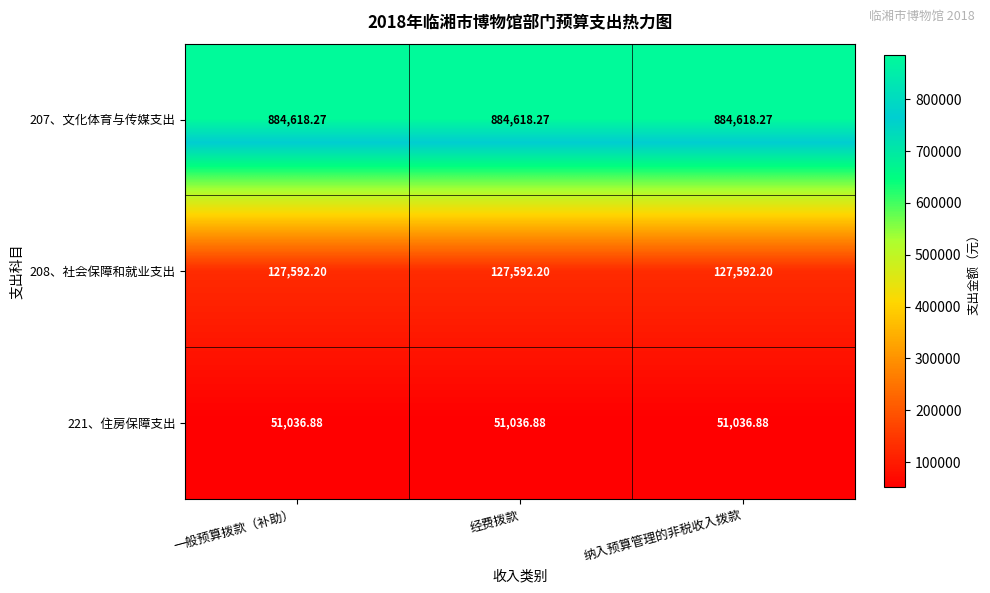

Which series has the largest total across all categories?

207、文化体育与传媒支出